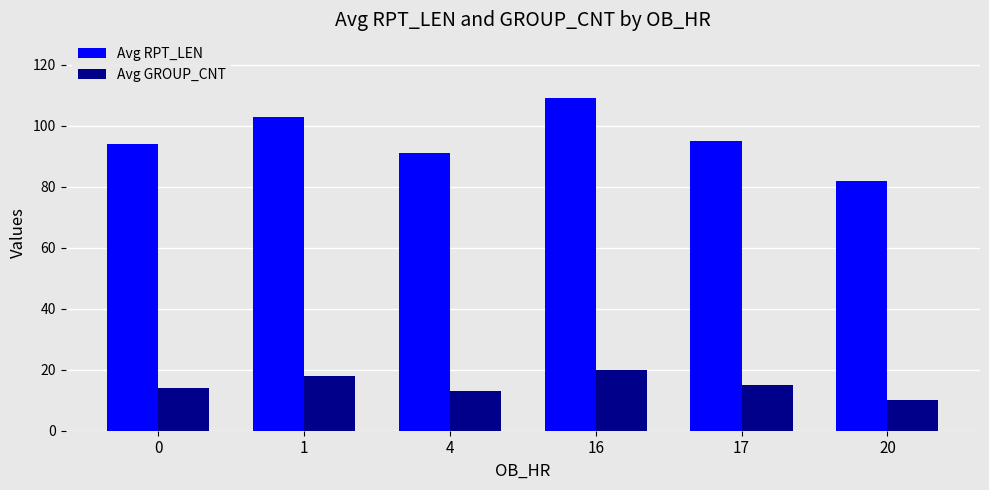

At which category is the sum across all series the highest?

16